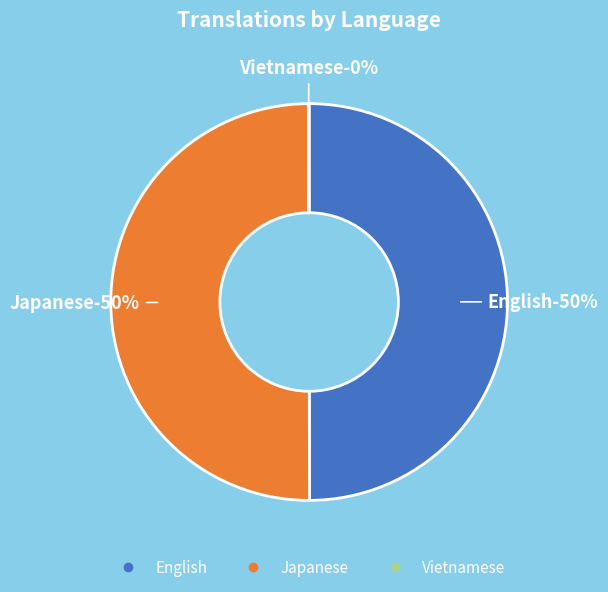

What percentage is the Japanese slice, to the nearest percent?

50%